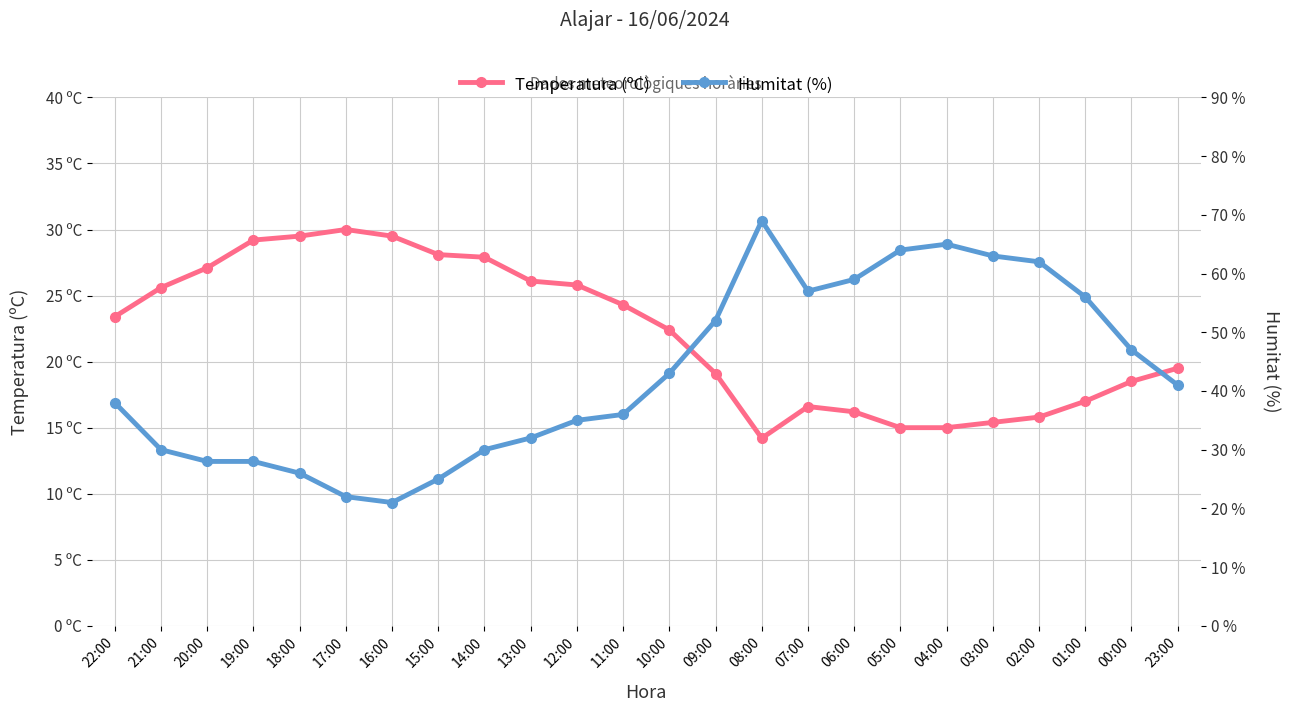

List the series in order of their overall mean, lowest first.

Temperatura (ºC), Humitat (%)